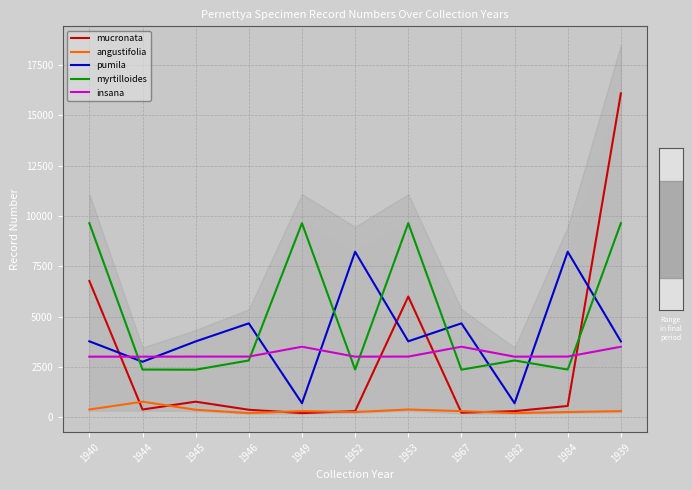

Count the number of categories in the chart.

11